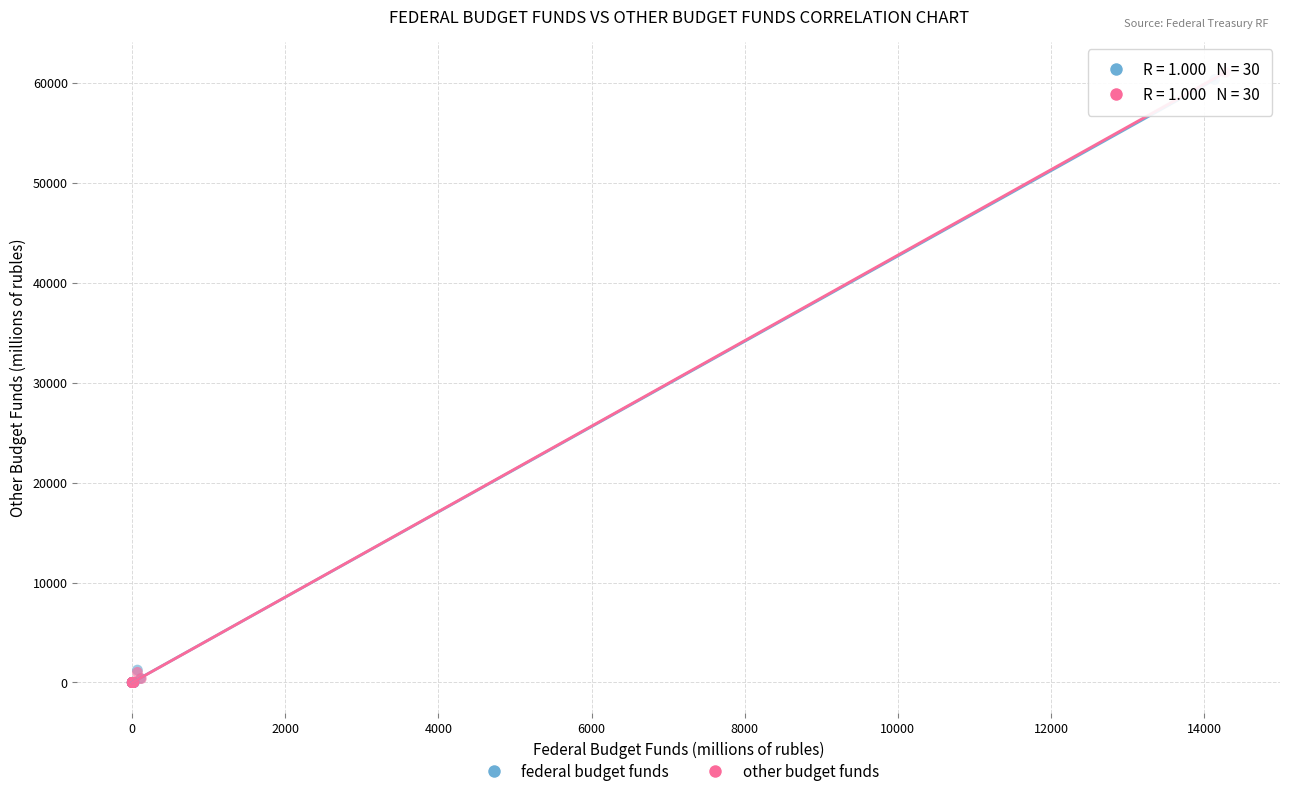

Which series contains the highest Y value?

other budget funds